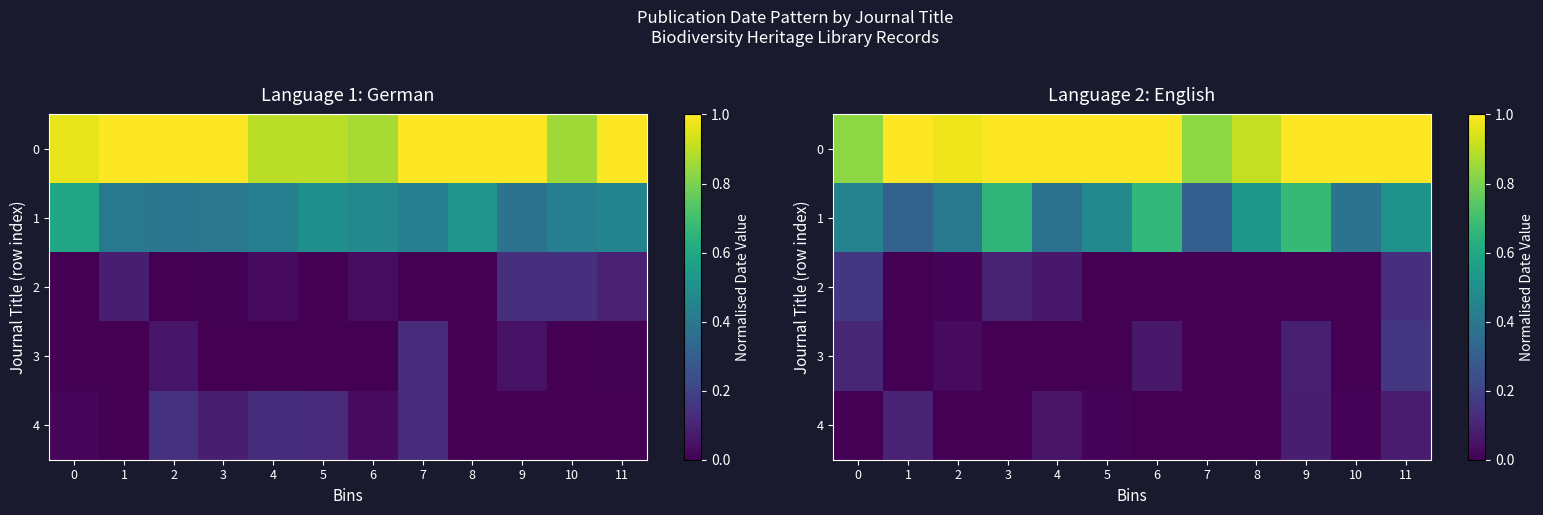

Is it true that 1 equals 0.9 at 11?

False